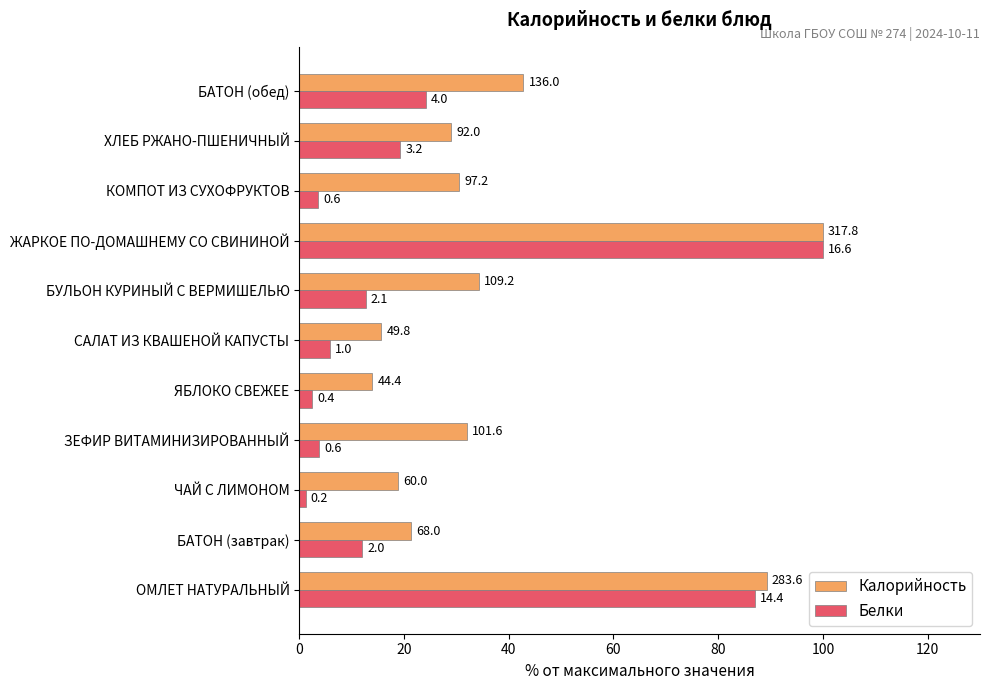

Reading left to right, transcribe all the data shown in this chart.

Калорийность: 89.2	21.4	18.9	32.0	14.0	15.7	34.4	100.0	30.6	28.9	42.8
Белки: 87.0	12.1	1.2	3.8	2.4	5.8	12.7	100.0	3.6	19.3	24.2